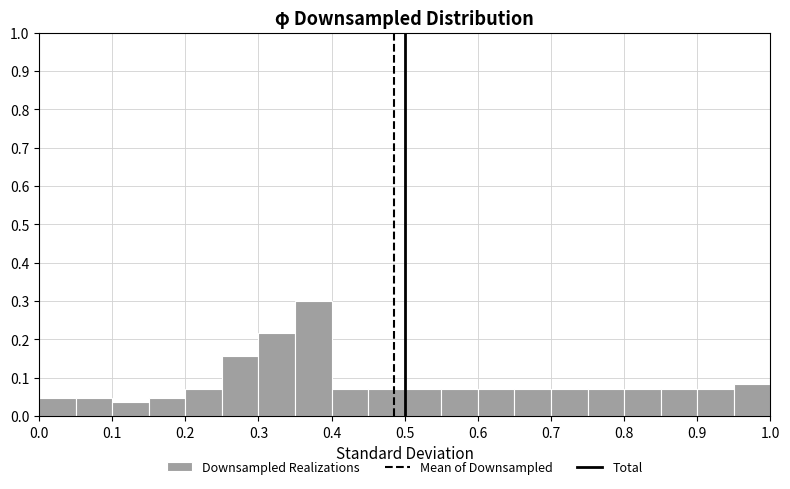

Reading left to right, list every bar in this chart as the range it spans on the x-axis followed by its height. The values are not printed on the chart, so give them approximately, as read against the axis.

0.00 to 0.05: 0.05
0.05 to 0.10: 0.05
0.10 to 0.15: 0.04
0.15 to 0.20: 0.05
0.20 to 0.25: 0.07
0.25 to 0.30: 0.16
0.30 to 0.35: 0.22
0.35 to 0.40: 0.30
0.40 to 0.45: 0.07
0.45 to 0.50: 0.07
0.50 to 0.55: 0.07
0.55 to 0.60: 0.07
0.60 to 0.65: 0.07
0.65 to 0.70: 0.07
0.70 to 0.75: 0.07
0.75 to 0.80: 0.07
0.80 to 0.85: 0.07
0.85 to 0.90: 0.07
0.90 to 0.95: 0.07
0.95 to 1.00: 0.08